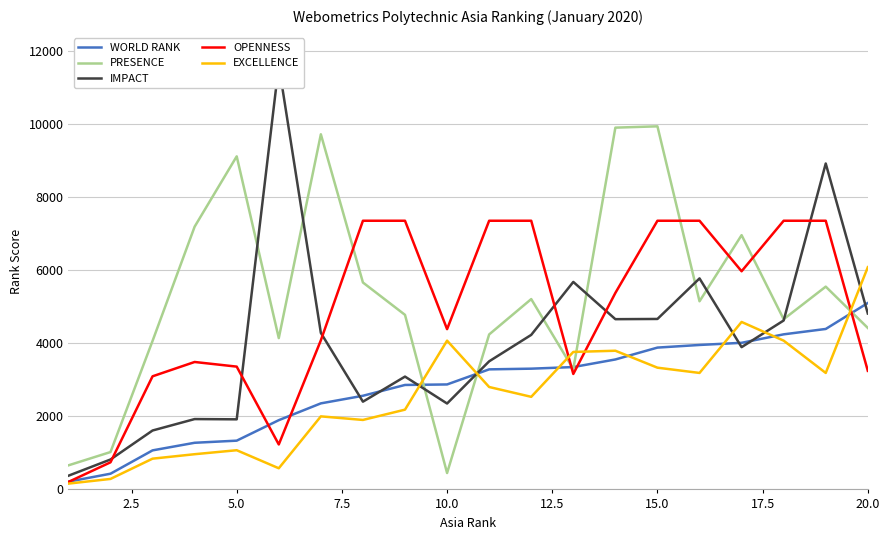

Rank the series by their maximum value, from lowest to highest.

WORLD RANK, EXCELLENCE, OPENNESS, PRESENCE, IMPACT